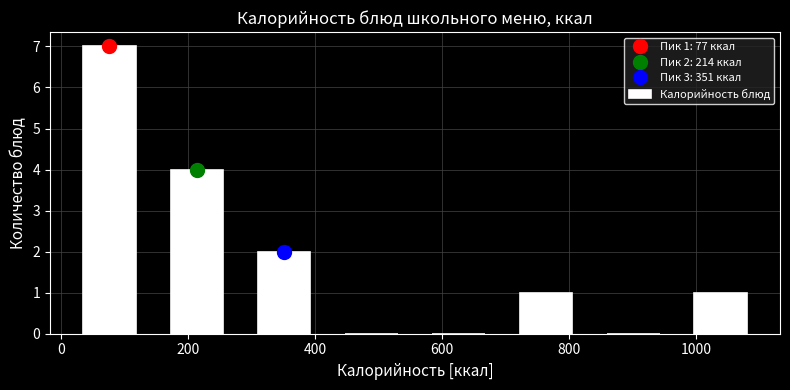

Over which range of the x-axis is the bar tallest?

0 to 140